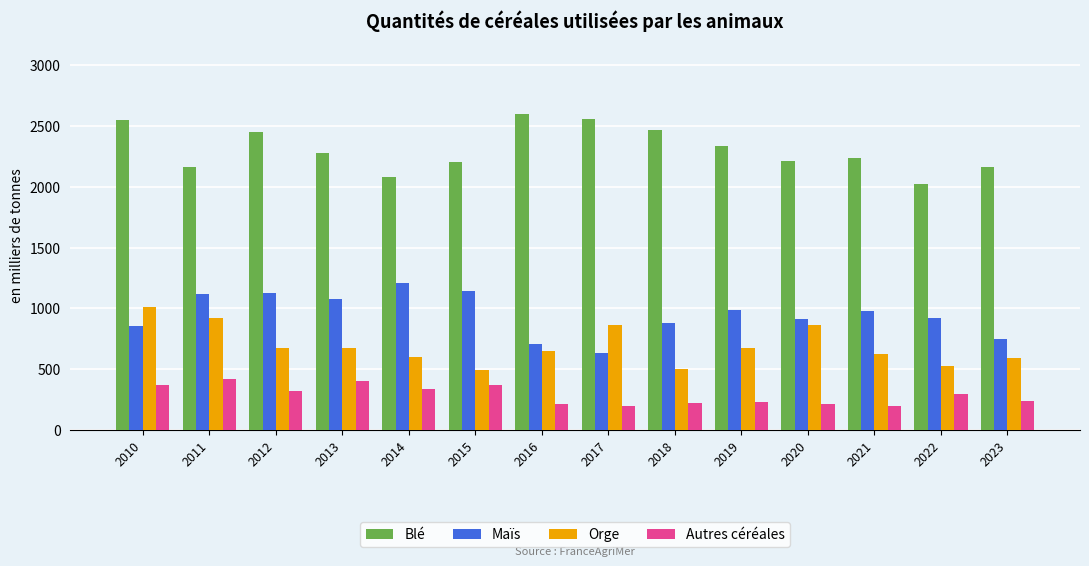

Between 2016 and 2020, which series saw the biggest shift?

Blé